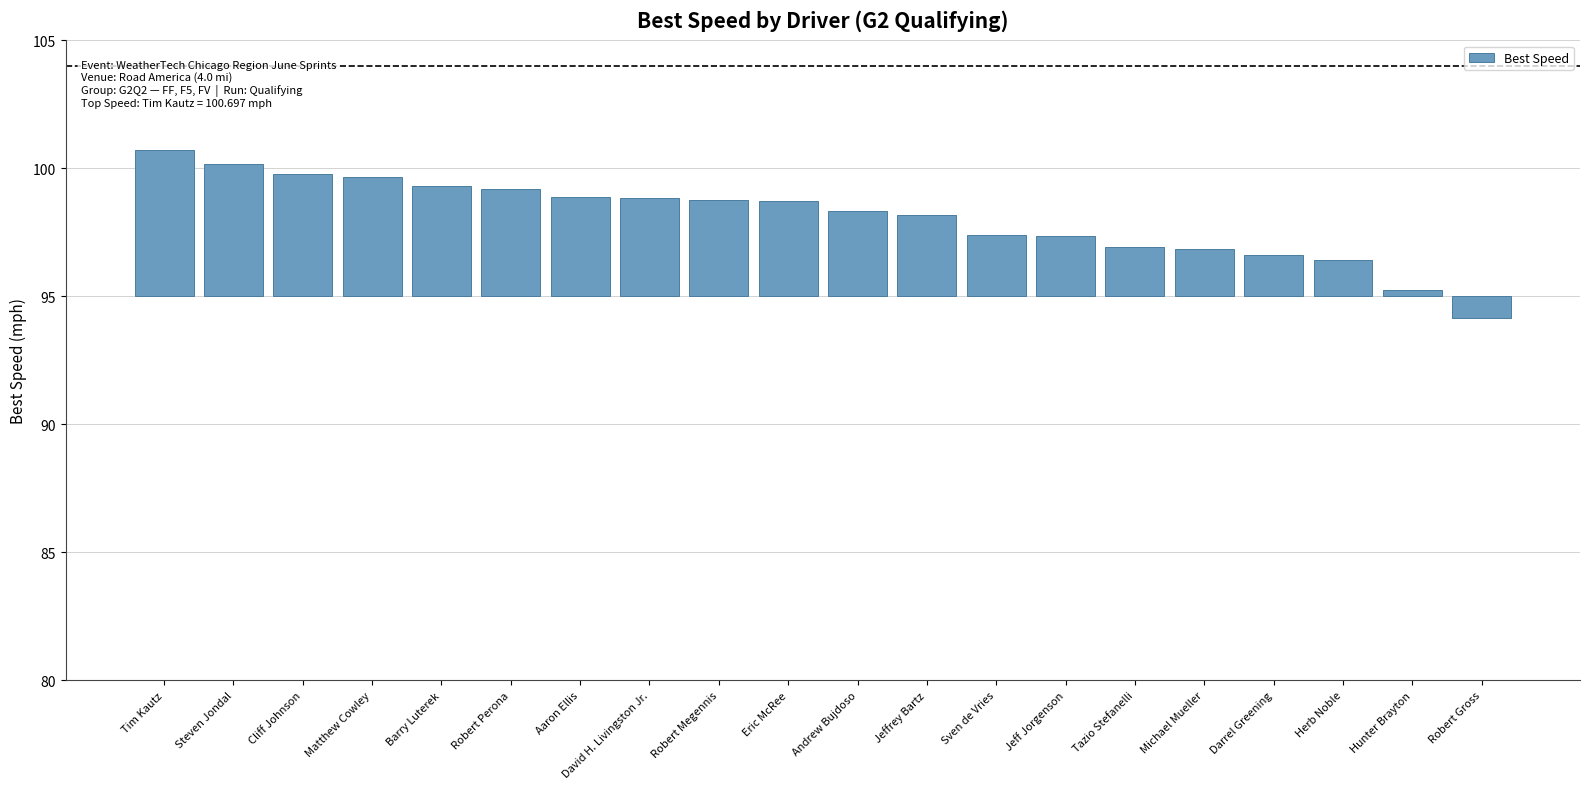

What is the label of the 8th bar from the right?

Sven de Vries